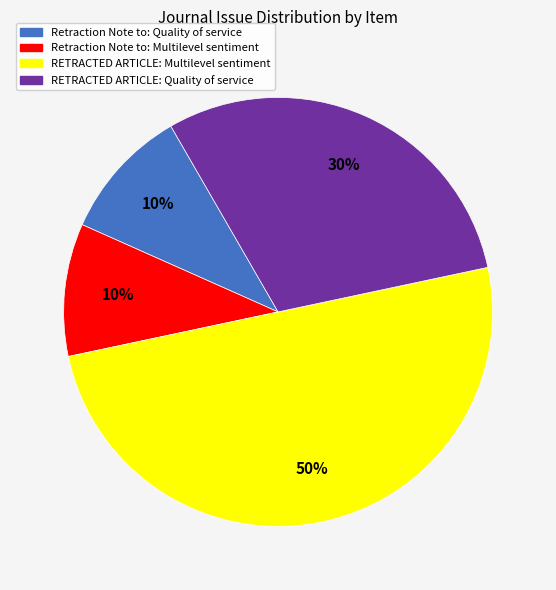

What is the largest slice in the pie chart?

RETRACTED ARTICLE: Multilevel sentiment